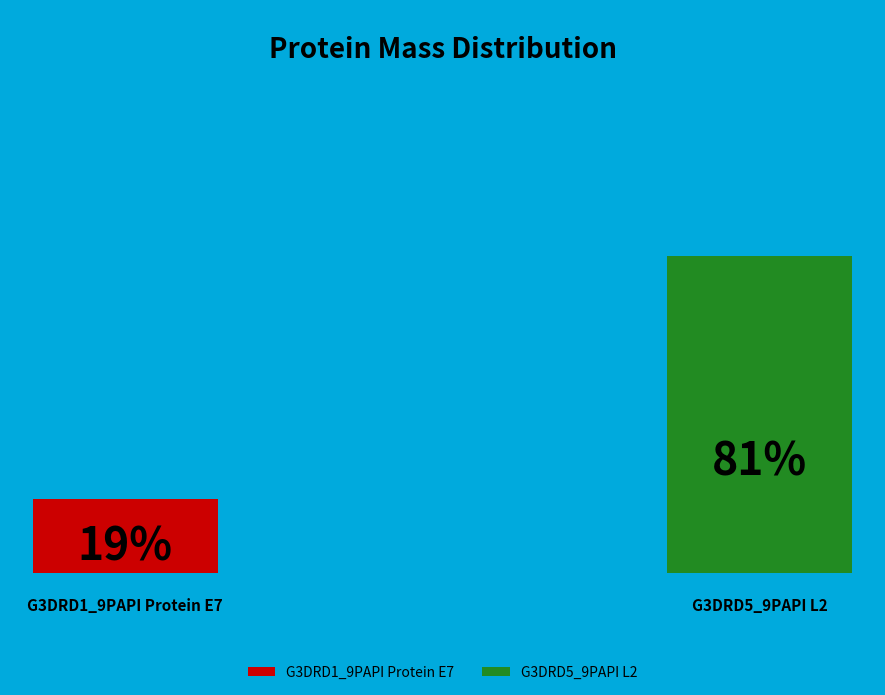

How many slices are in this pie chart?

2